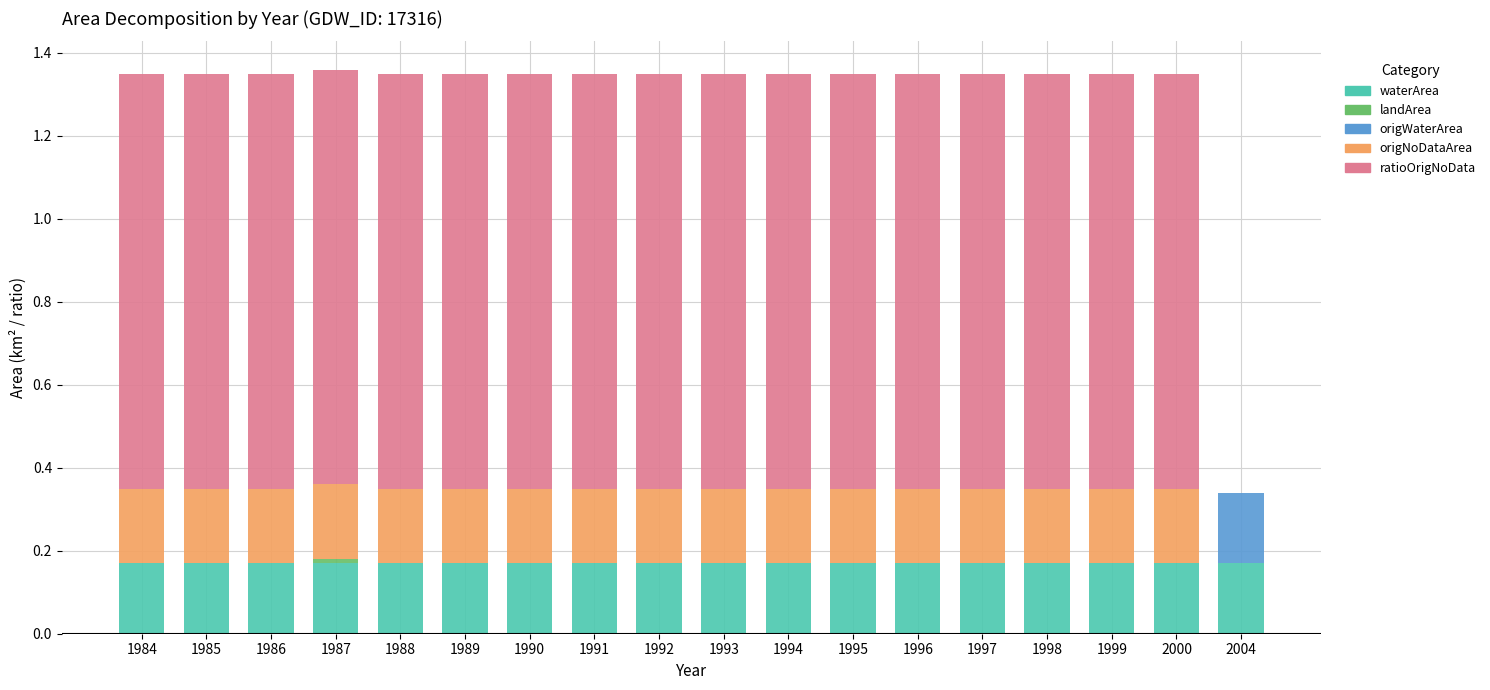

What is the sum of all waterArea values?

3.1